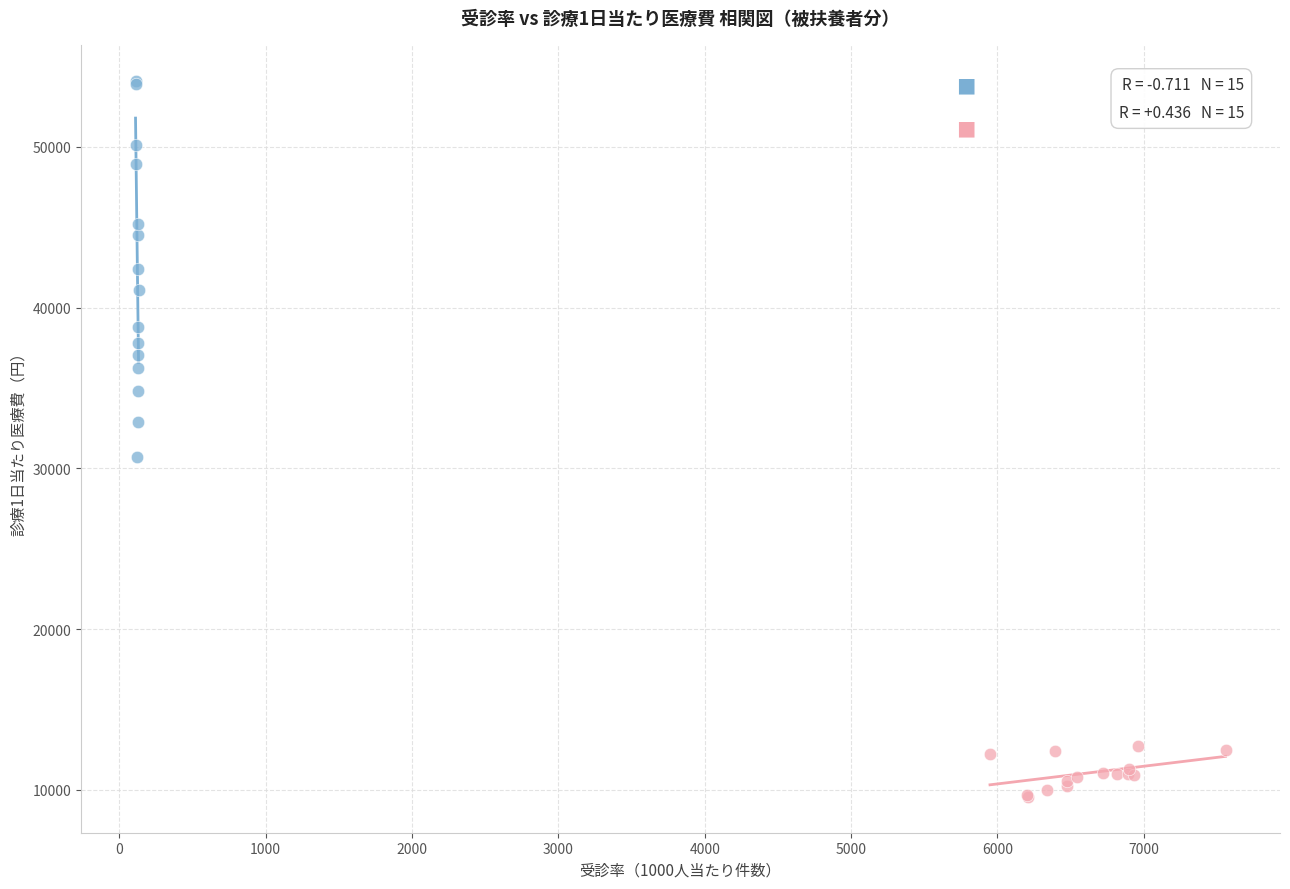

Which series reaches the minimum Y coordinate?

入院外（Outpatient）